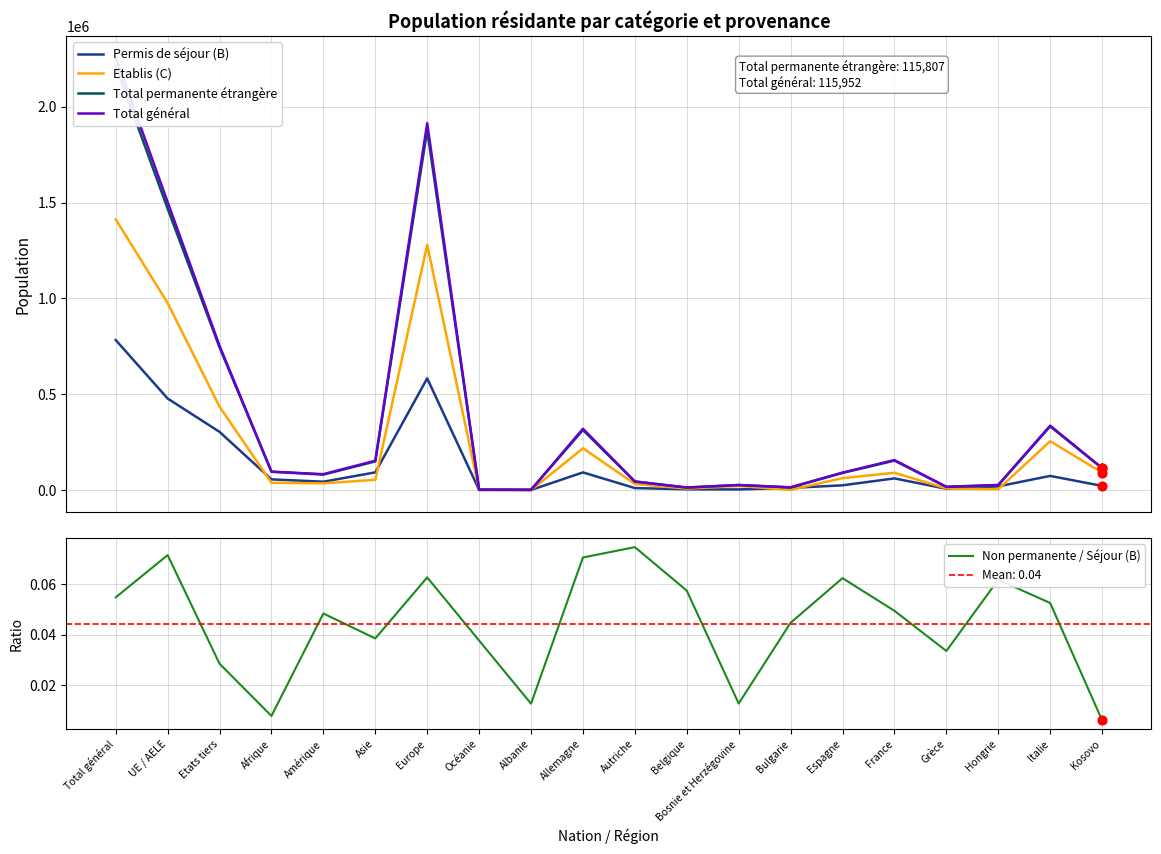

Is the value of Permis de séjour (B) at Océanie greater than the value of Total permanente étrangère at Bulgarie?

No